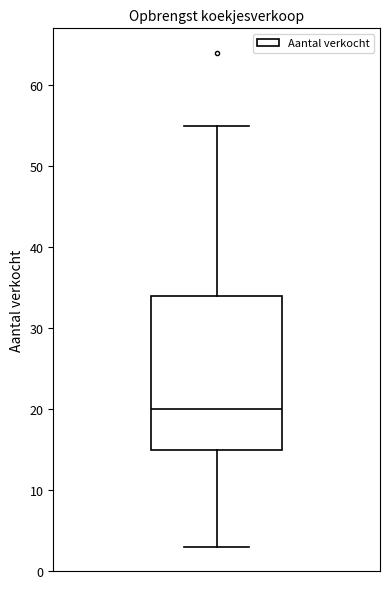

Where is the lower edge of the box on the y-axis? The values are not printed on the chart, so give them approximately, as read against the axis.

15